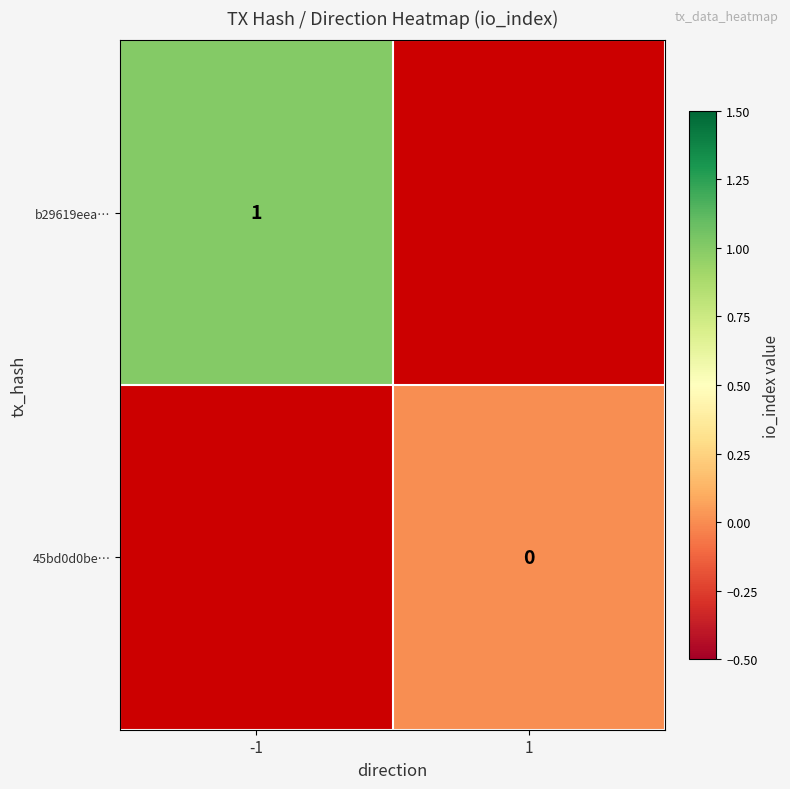

True or false: b29619eea… has a value of 1 at -1.

True